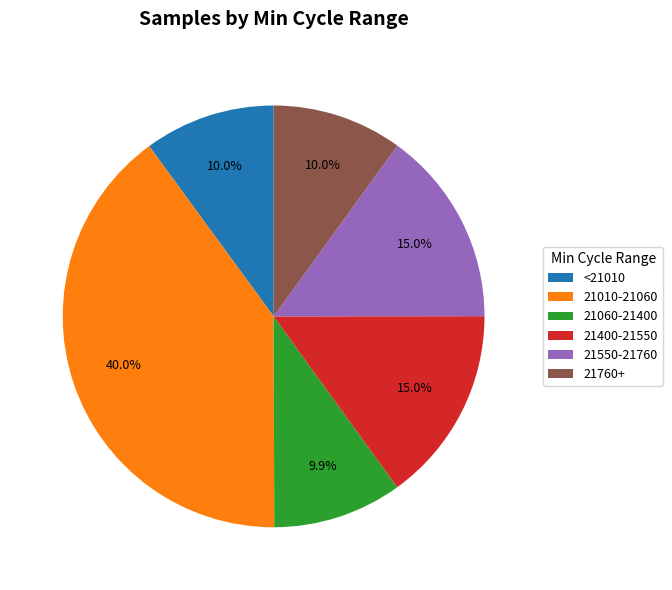

Which has a higher value, 21400-21550 or 21010-21060?

21010-21060